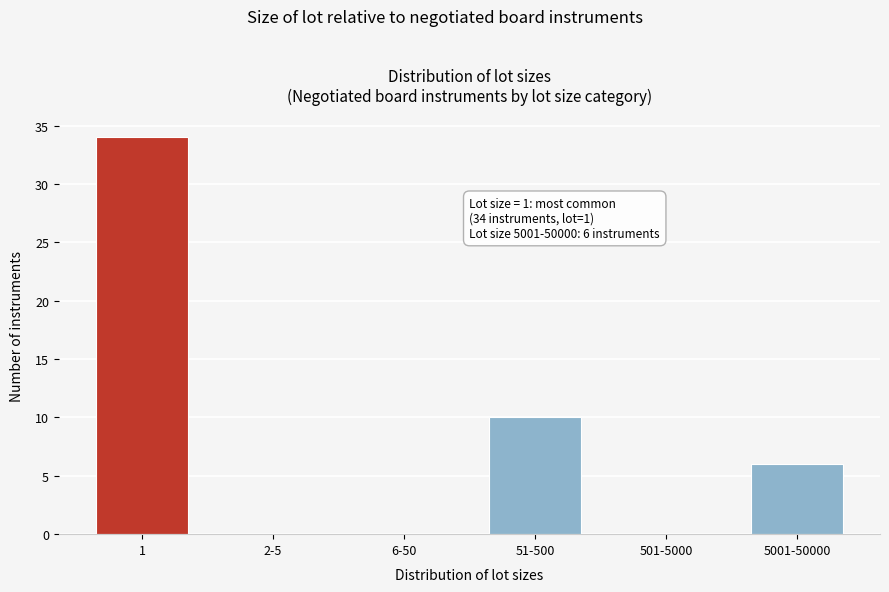

Reading right to left, what are all the values shown in this chart?

5001-50000=6	501-5000=0	51-500=10	6-50=0	2-5=0	1=34